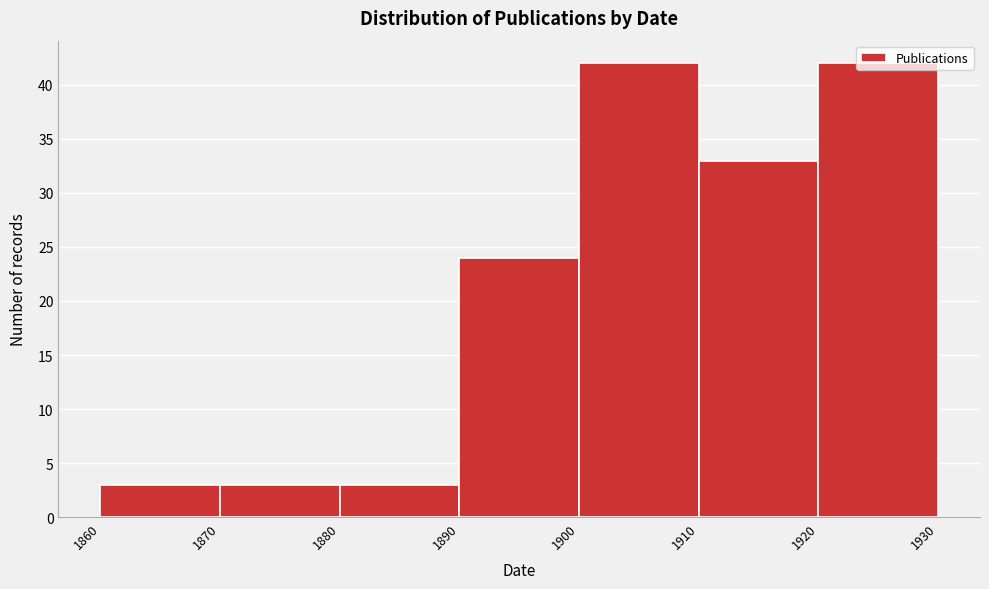

Reading left to right, list every bar in this chart as the range it spans on the x-axis followed by its height. The values are not printed on the chart, so give them approximately, as read against the axis.

1860 to 1870: 3
1870 to 1880: 3
1880 to 1890: 3
1890 to 1900: 24
1900 to 1910: 42
1910 to 1920: 33
1920 to 1930: 42